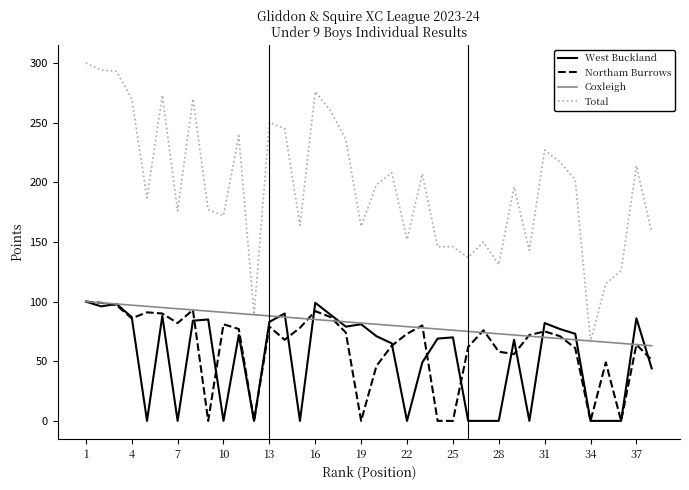

What is the highest value of the Northam Burrows series?

100